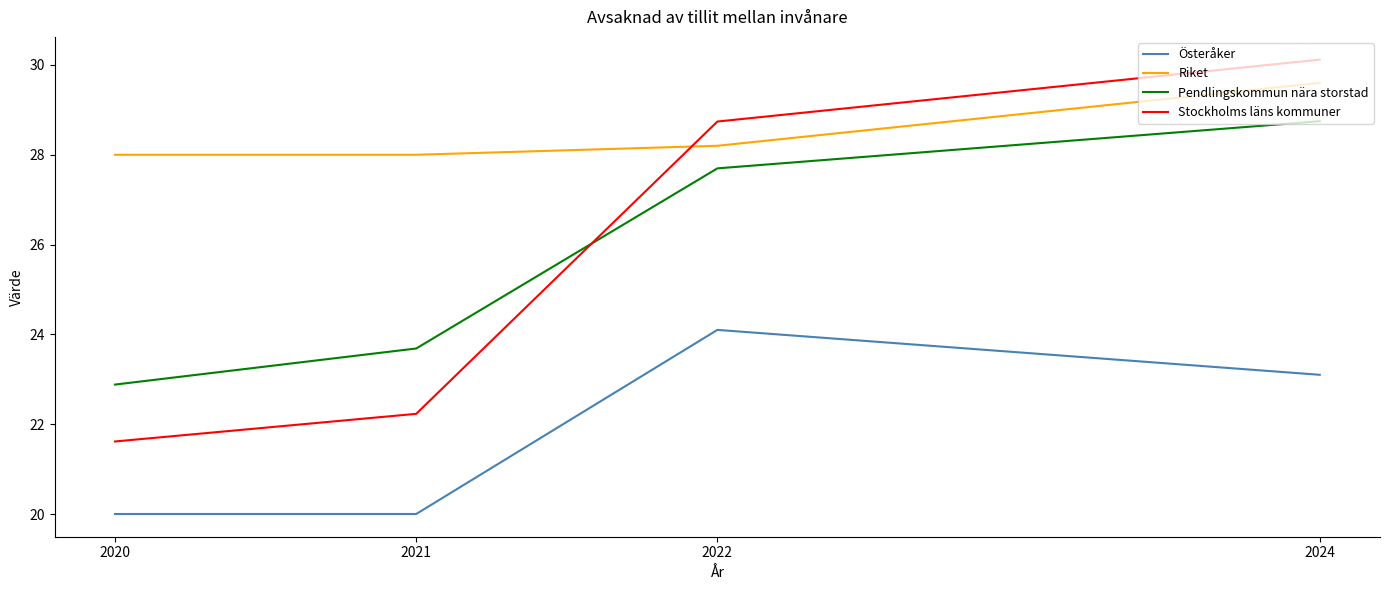

At which label does Riket reach its peak?

2024